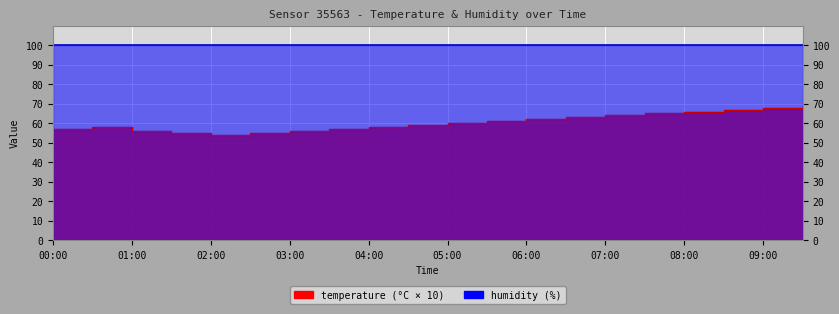

What value does the data have at 09:30?

69.0